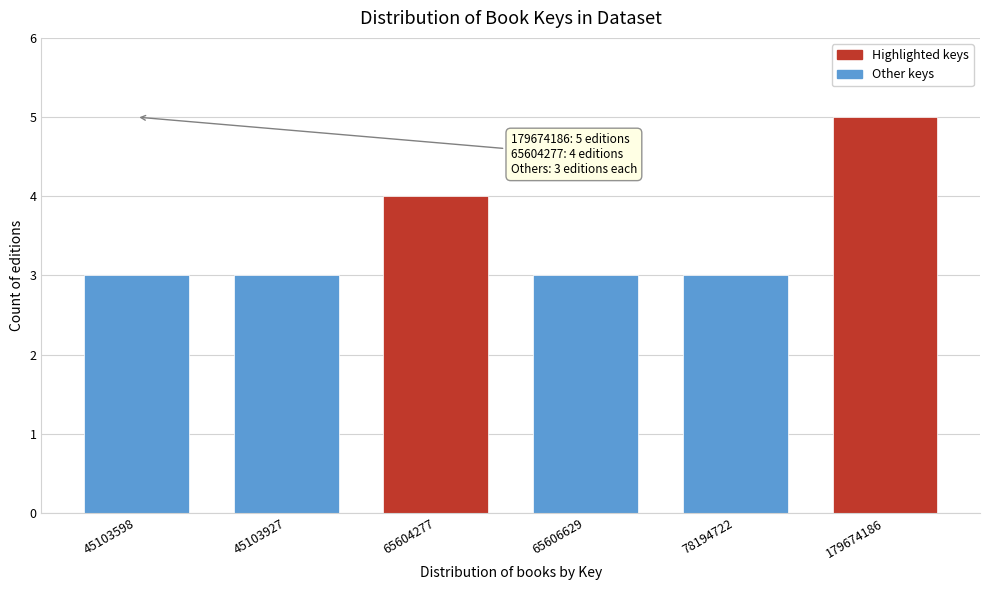

Reading left to right, what are all the values shown in this chart?

3	3	4	3	3	5